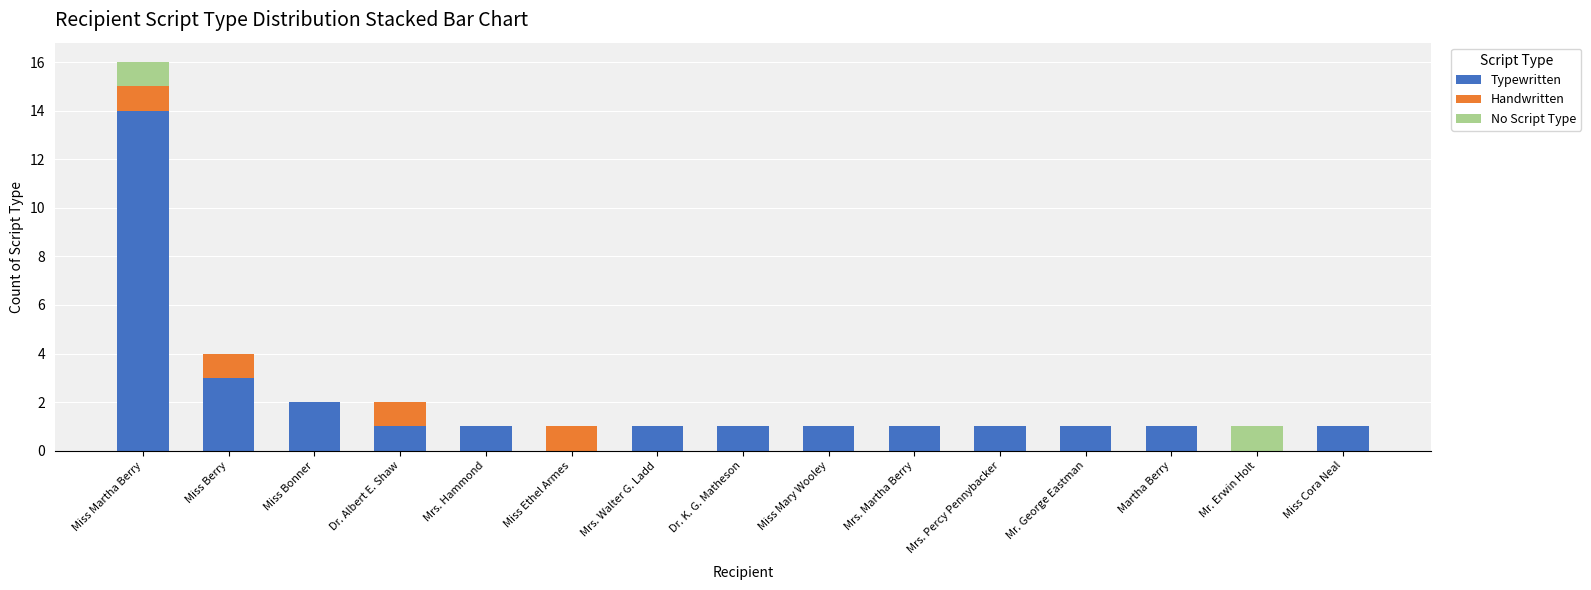

Is it true that Typewritten equals 5 at Miss Berry?

False